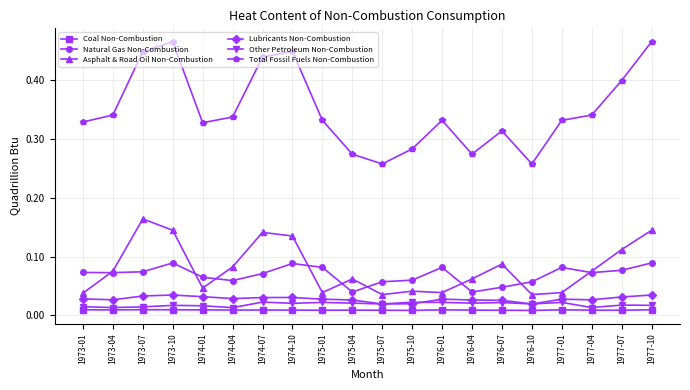

Which series has the widest spread of values?

Total Fossil Fuels Non-Combustion